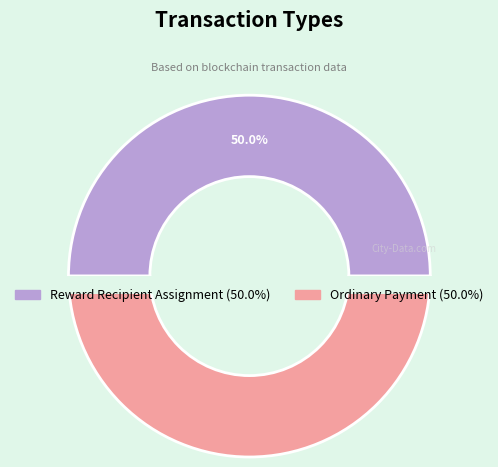

Which slice is the largest?

Ordinary Payment